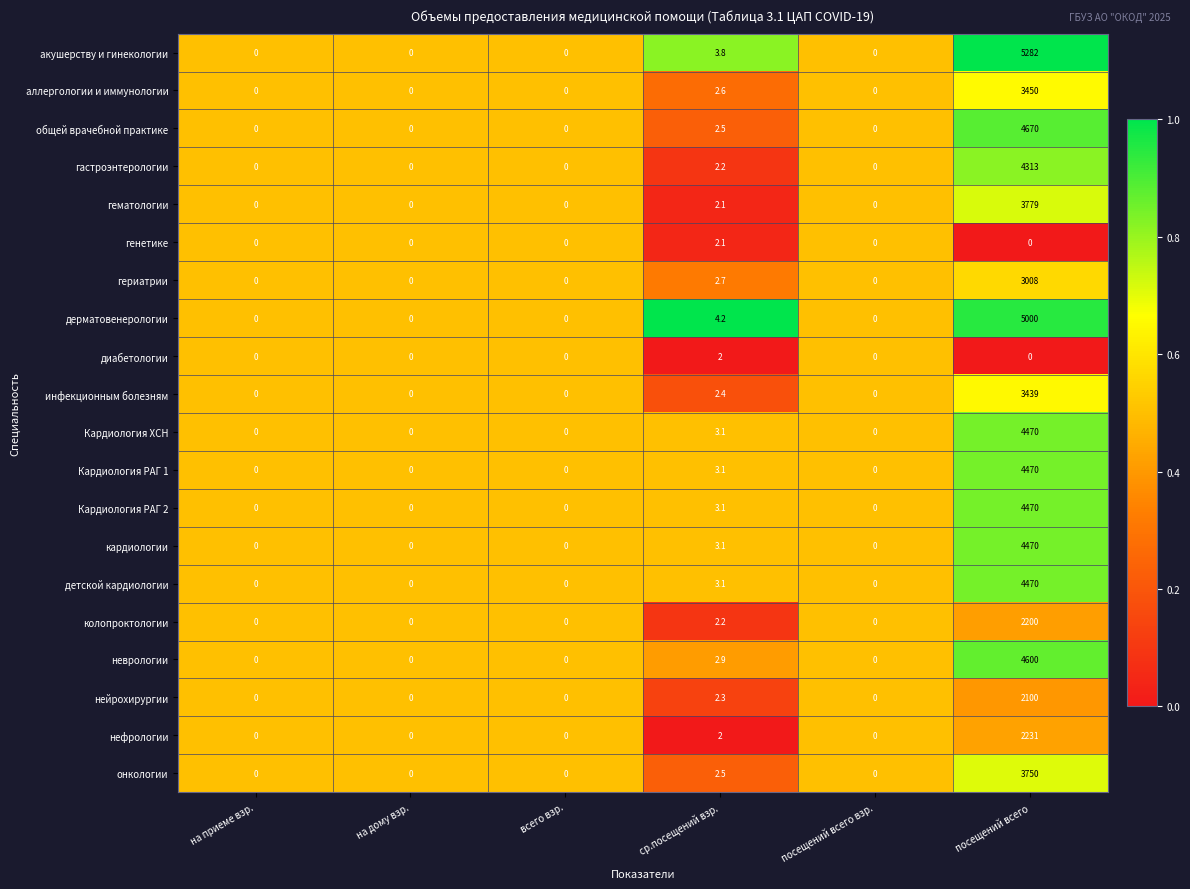

How many distinct data groups are displayed?

20